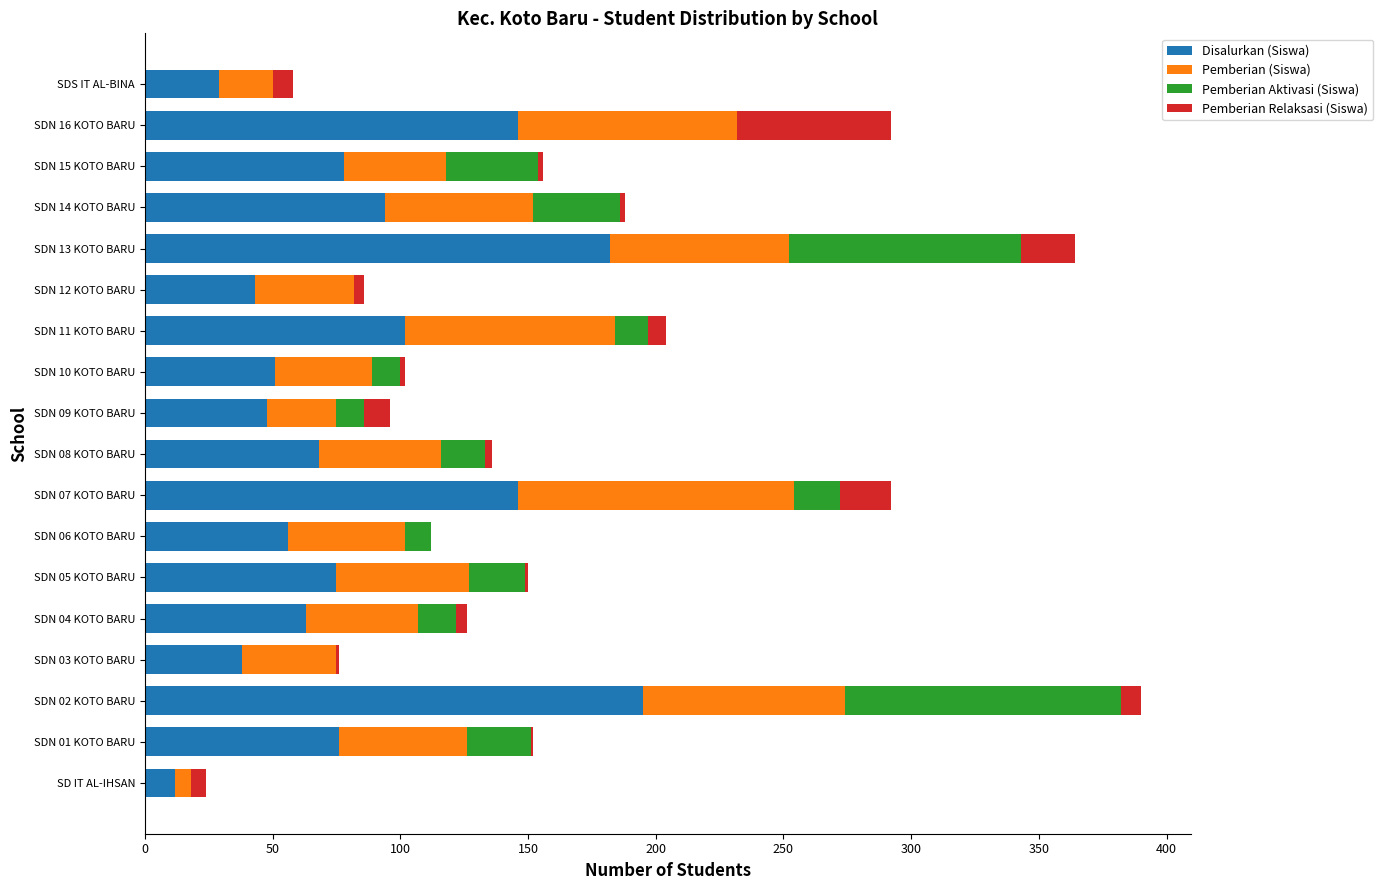

True or false: Disalurkan (Siswa) has a value of 153 at SDN 11 KOTO BARU.

False